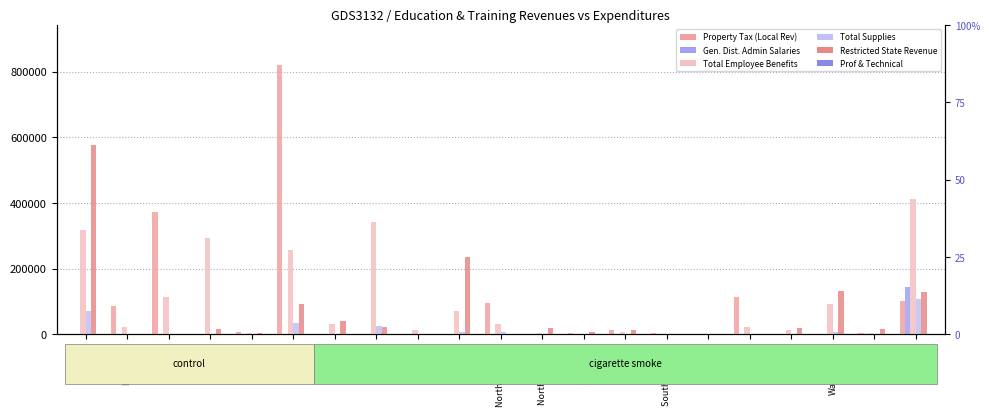

Rank the series by their maximum value, from lowest to highest.

Prof & Technical, Total Supplies, Gen. Dist. Admin Salaries, Total Employee Benefits, Restricted State Revenue, Property Tax